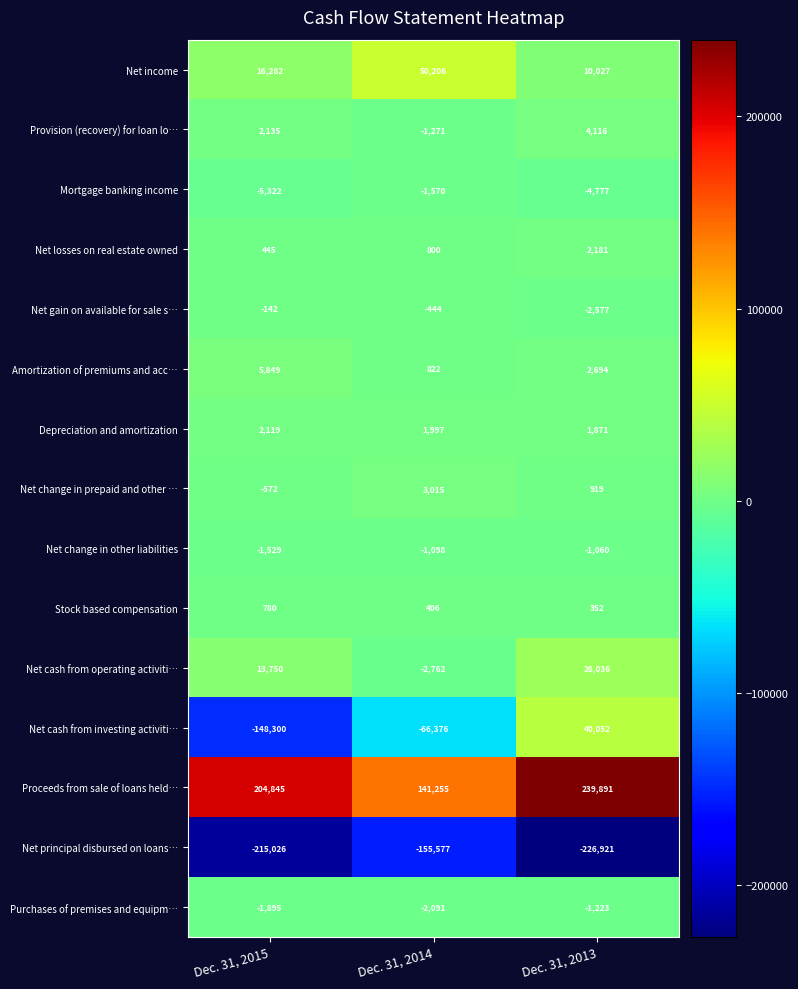

Is the value of Depreciation and amortization at Dec. 31, 2014 greater than the value of Net cash from operating activiti… at Dec. 31, 2013?

No